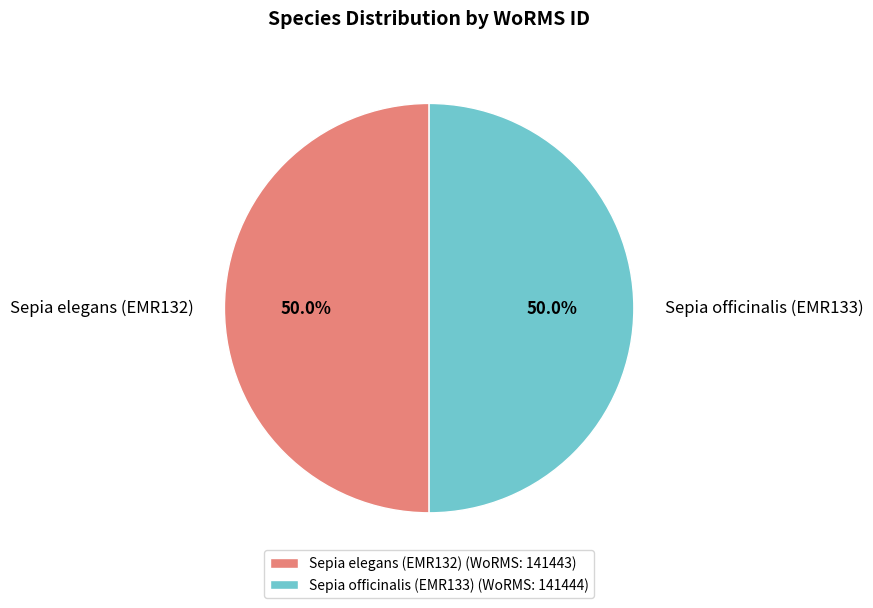

True or false: Sepia elegans (EMR132) accounts for 57% of the total.

False